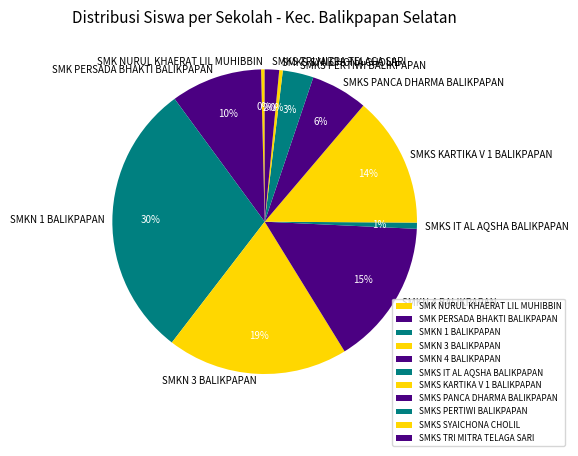

To the nearest percent, what is the difference between the SMKN 4 BALIKPAPAN and SMKS SYAICHONA CHOLIL slice percentages?

15%